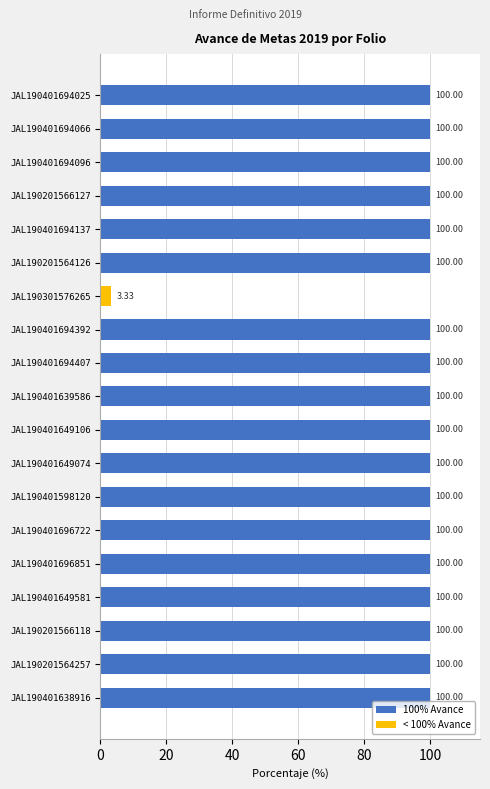

What is the ratio of the value at JAL190401649581 to the value at JAL190401694407?

1.0